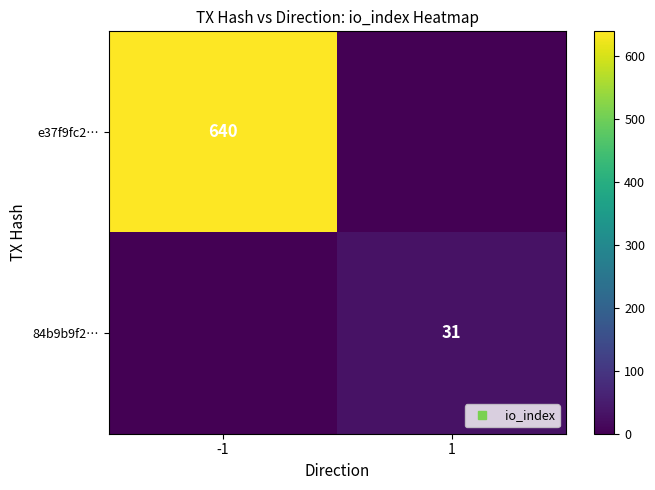

True or false: 84b9b9f2… has a value of 0 at -1.

True